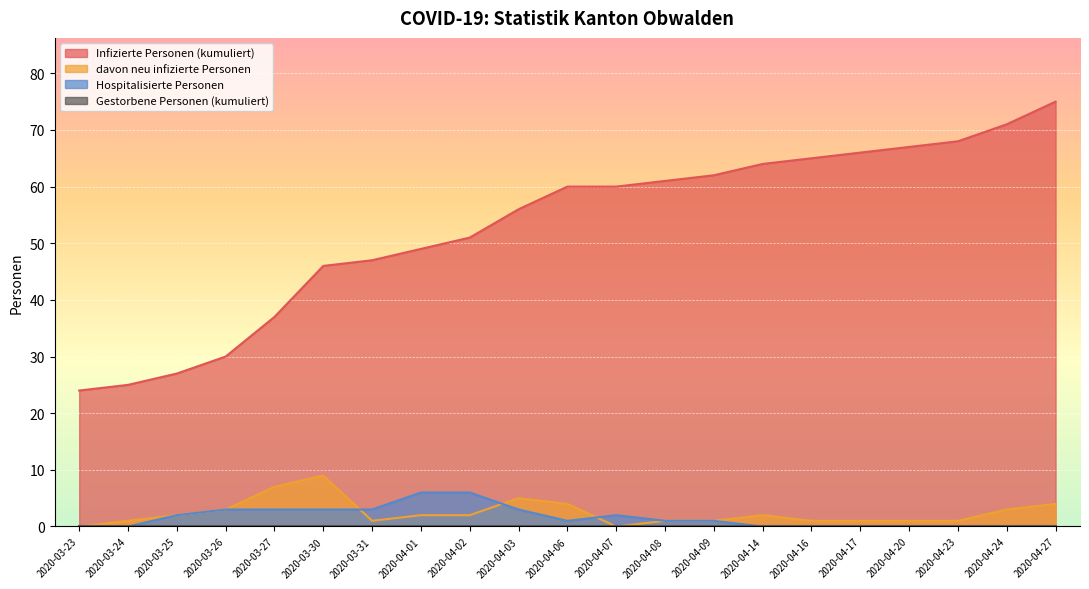

Reading left to right, list all the values displayed in this chart.

Infizierte Personen (kumuliert): 24	25	27	30	37	46	47	49	51	56	60	60	61	62	64	65	66	67	68	71	75
davon neu infizierte Personen: 0	1	2	3	7	9	1	2	2	5	4	0	1	1	2	1	1	1	1	3	4
Hospitalisierte Personen: 0	0	2	3	3	3	3	6	6	3	1	2	1	1	0	0	0	0	0	0	0